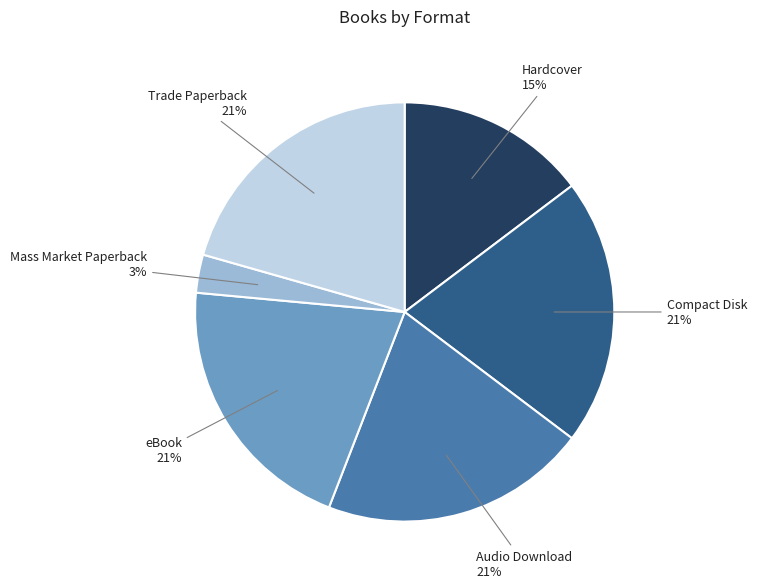

How many segments does this pie chart have?

6